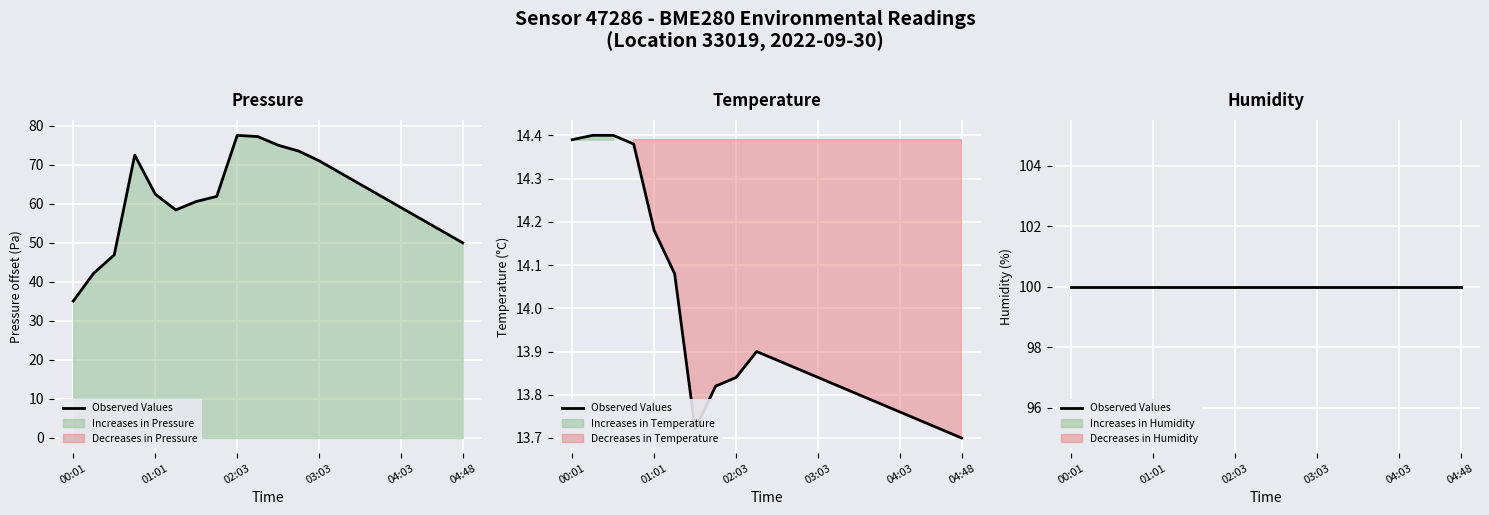

True or false: temperature and pressure intersect in this chart.

False